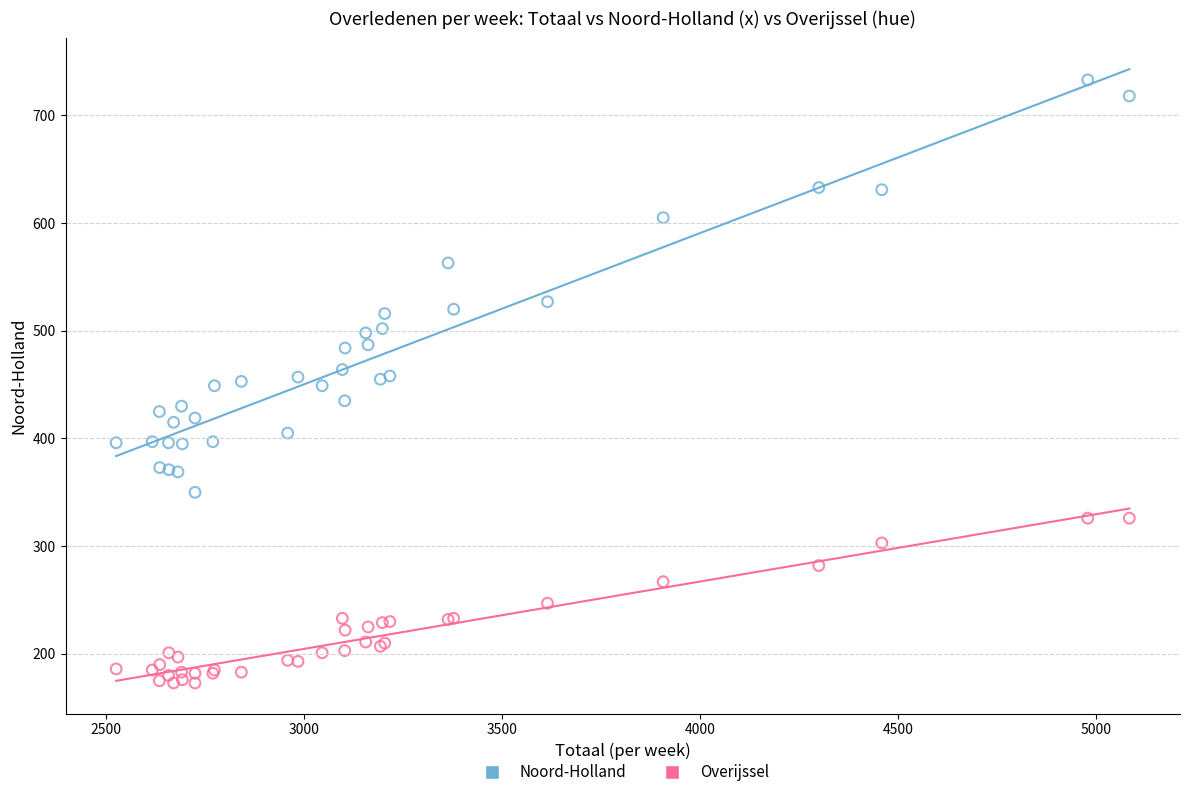

Which series contains the highest Y value?

Noord-Holland